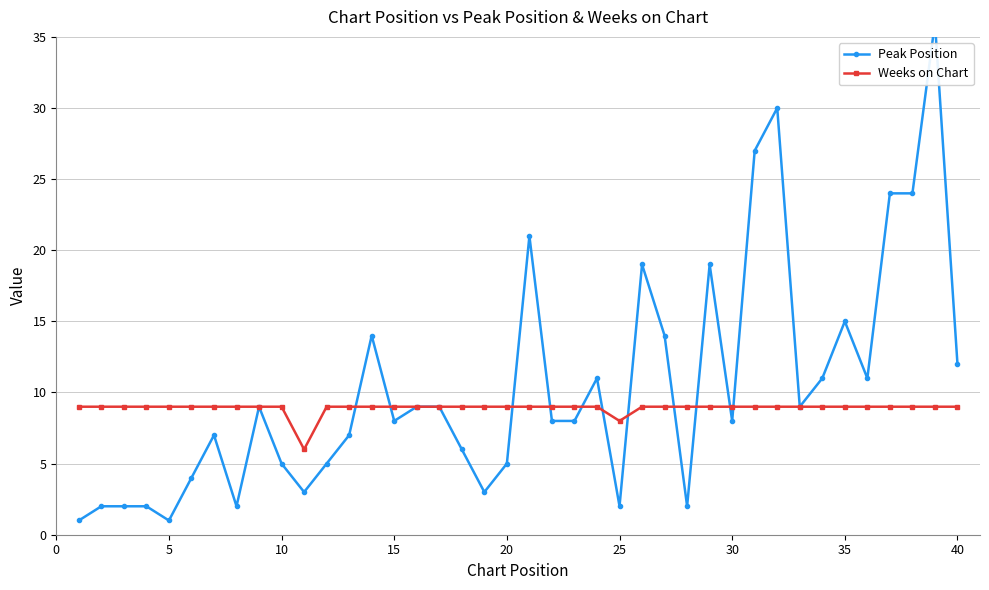

Which series has the largest total across all categories?

Peak Position